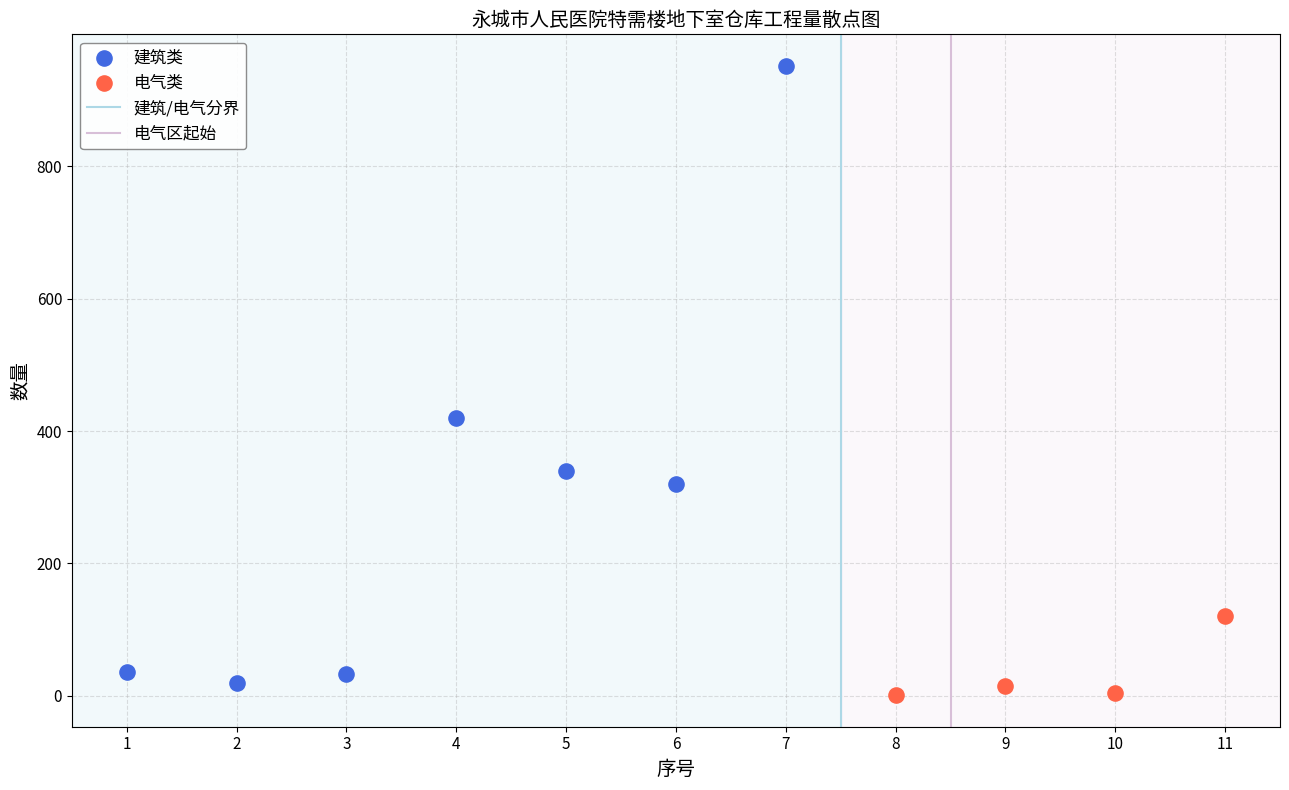

Which series has the widest spread of Y values?

建筑类